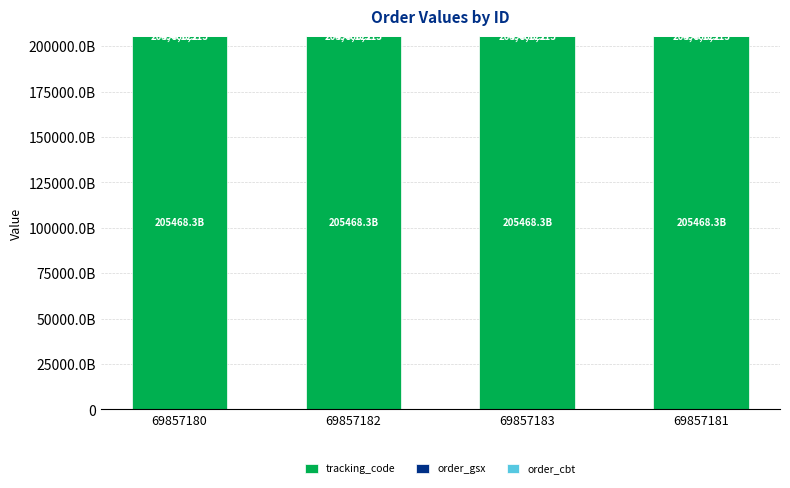

What is the total value across all series at 69857183?

205468519464555